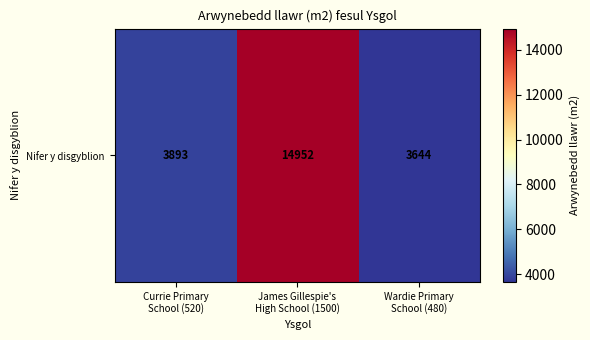

What is the average value?

7496